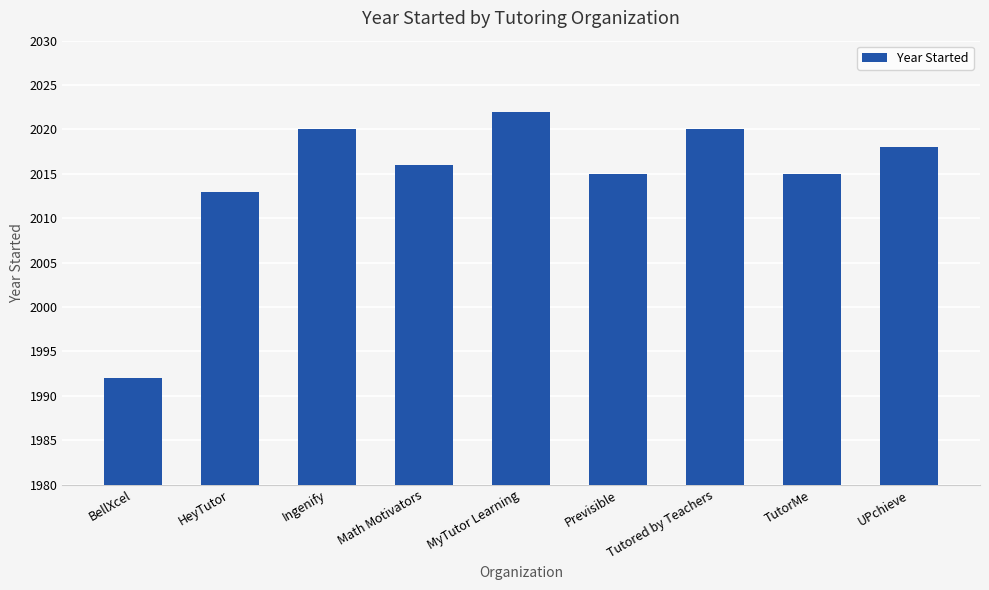

Is it true that the value at Tutored by Teachers is 649?

False